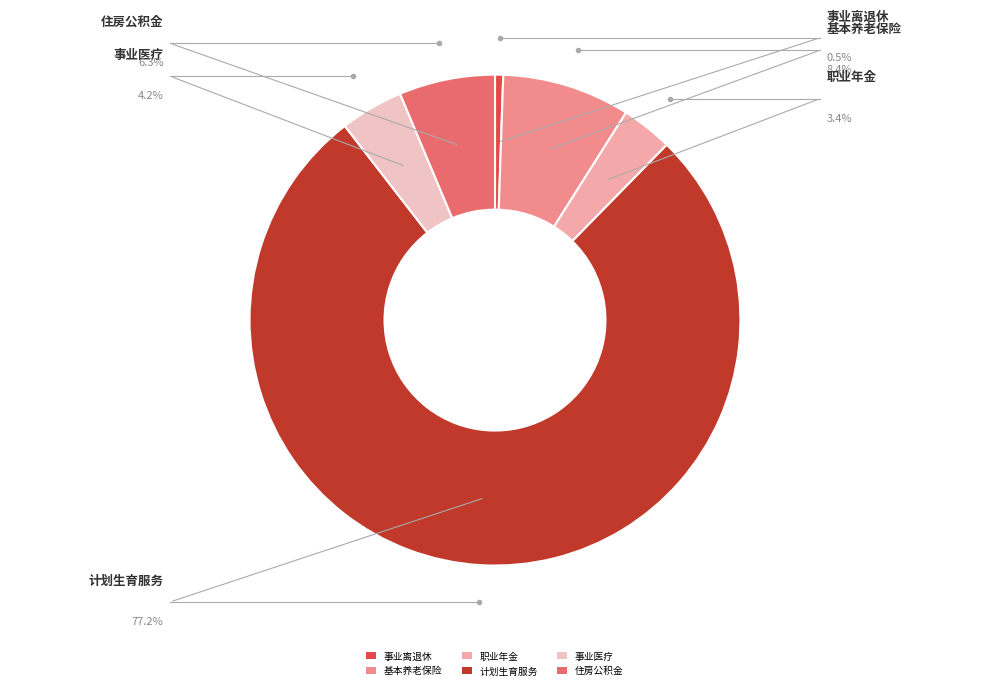

Does any single category account for the majority?

Yes